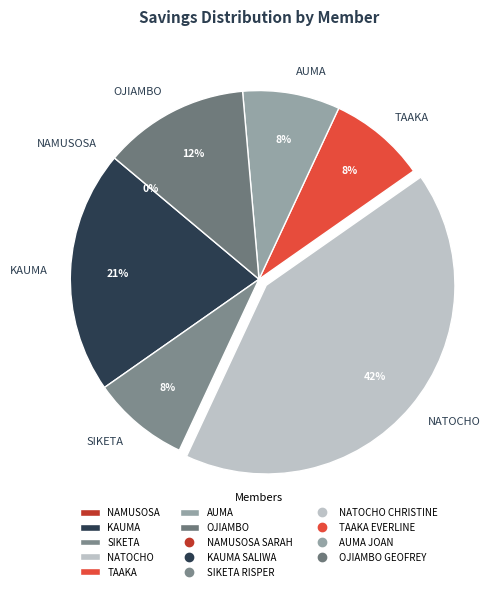

The KAUMA slice represents 34% of the pie. True or false?

False